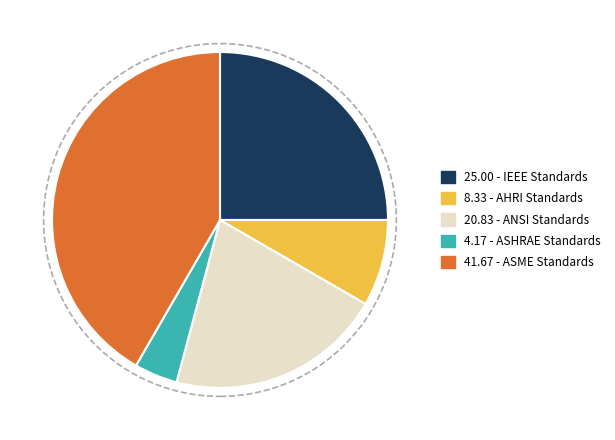

Is there a majority slice in this chart?

No